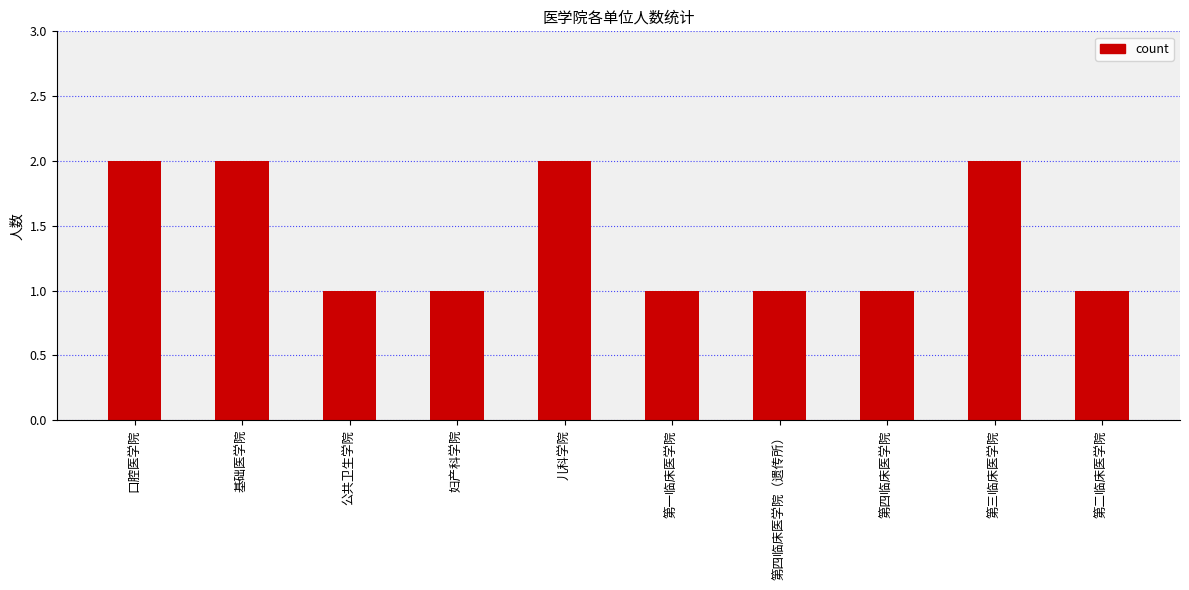

What is the change in value from 妇产科学院 to 儿科学院?

+1